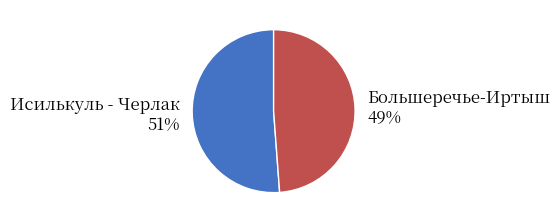

Which has a higher value, Исилькуль - Черлак or Большеречье-Иртыш?

Исилькуль - Черлак